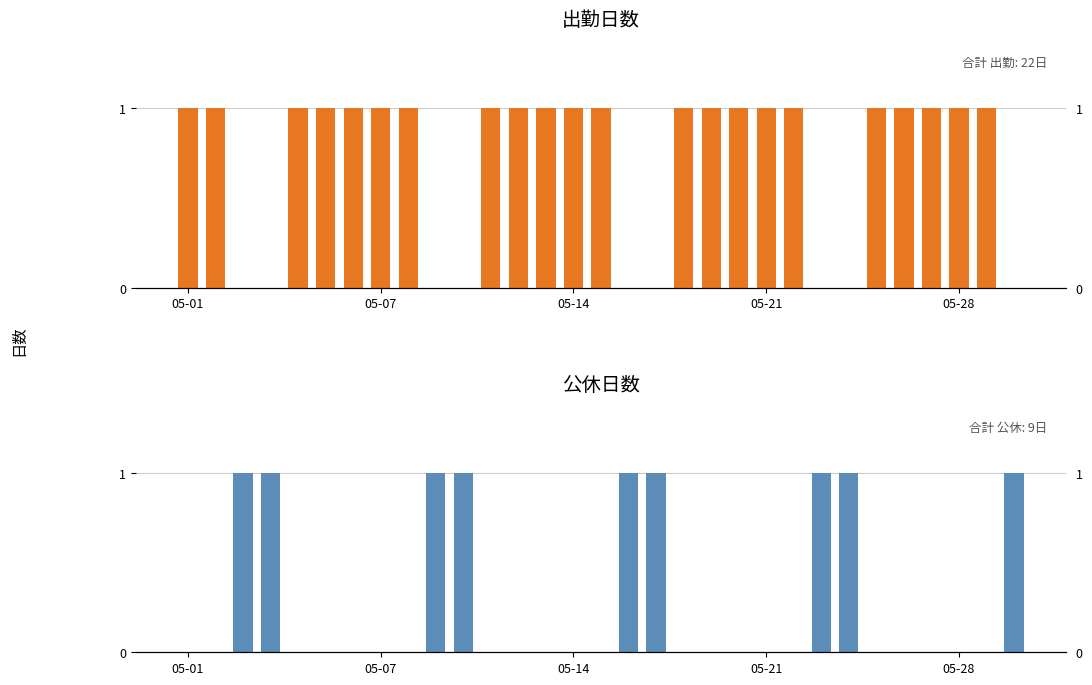

Is it true that 公休 equals 1 at 10?

True